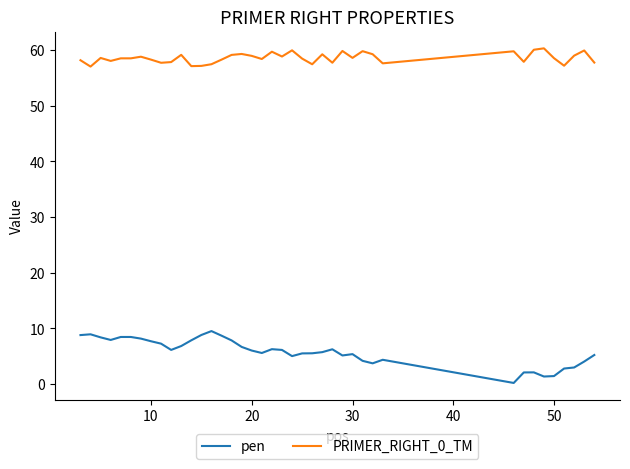

What is the highest value of the pen series?

9.5